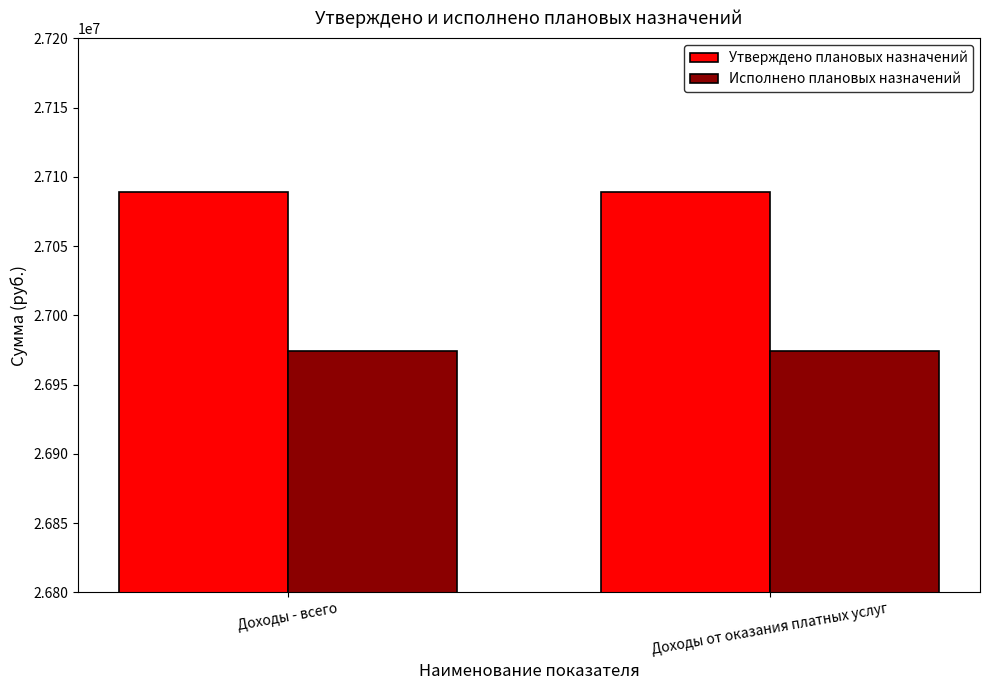

What is the label of the 1st bar from the left?

Доходы - всего